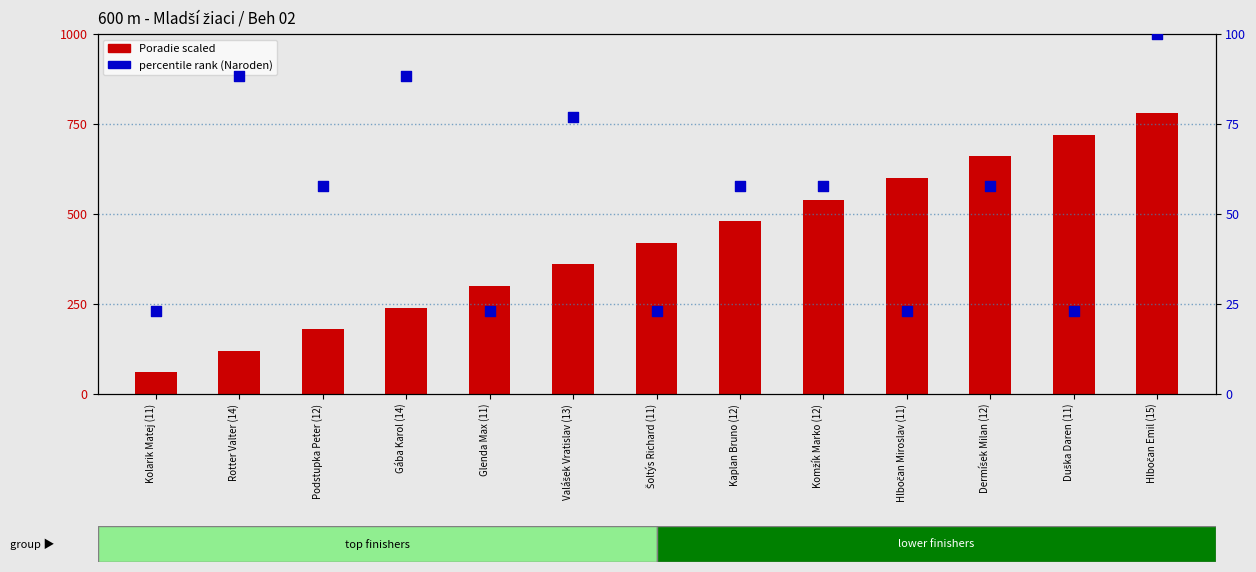

Which series has the widest spread of Y values?

Poradie (rank×60)